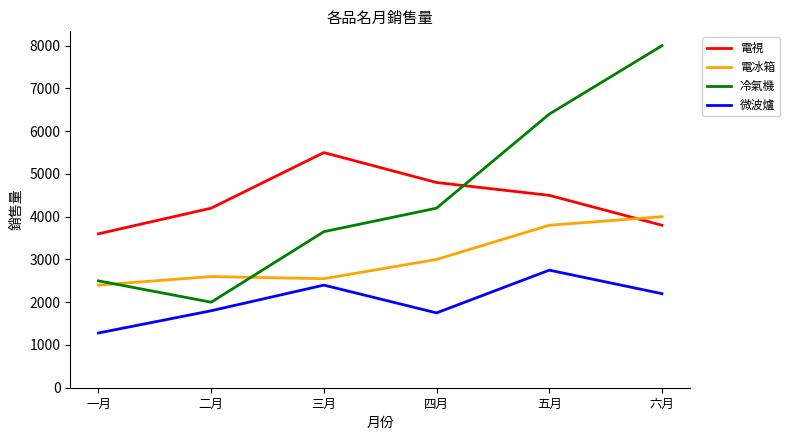

Where is the first local maximum for 電冰箱?

二月